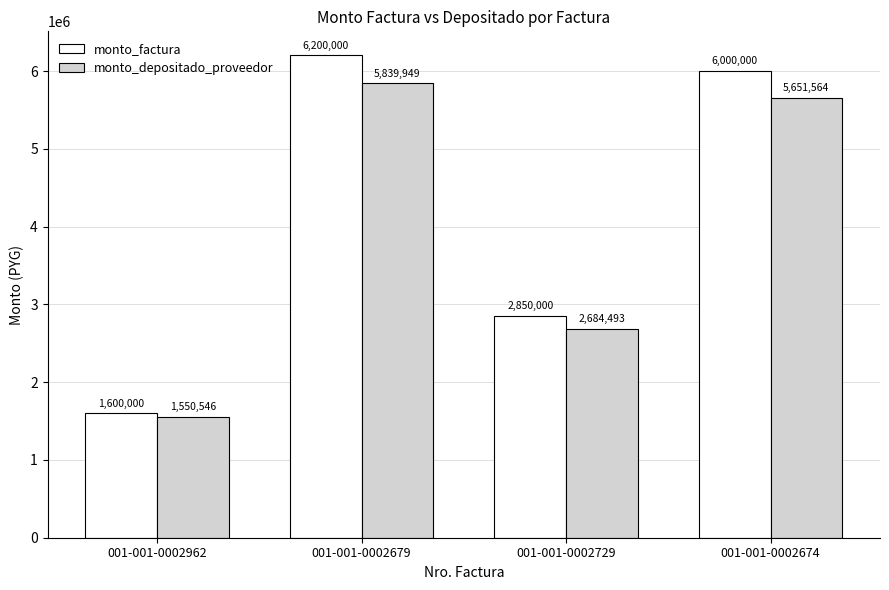

True or false: monto_factura has a value of 2850000 at 001-001-0002729.

True